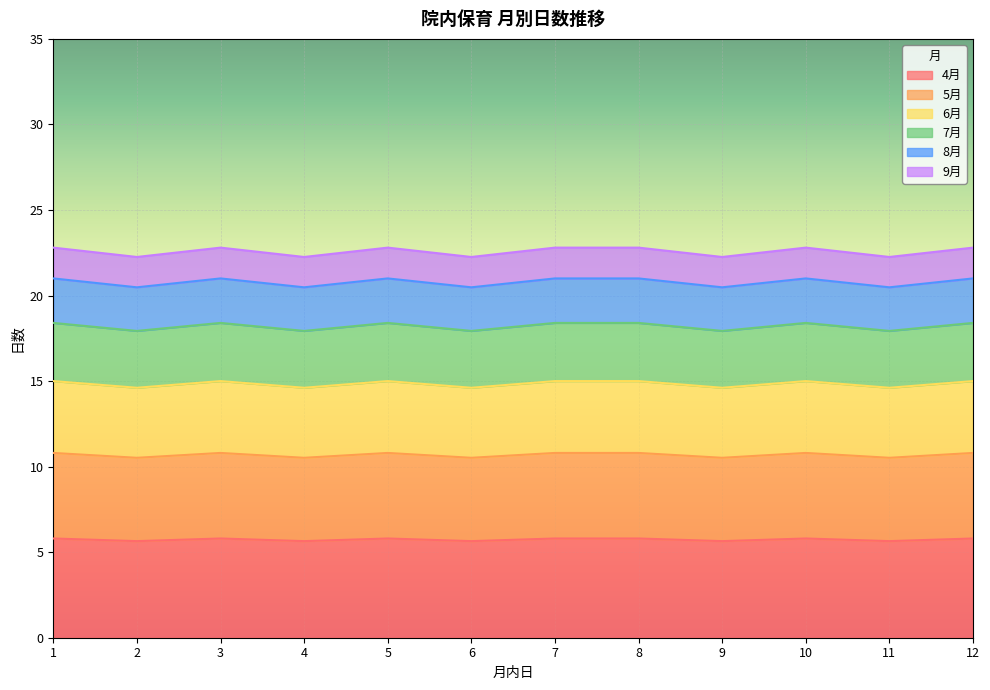

What is the approximate value of 4月 at 2?

5.6